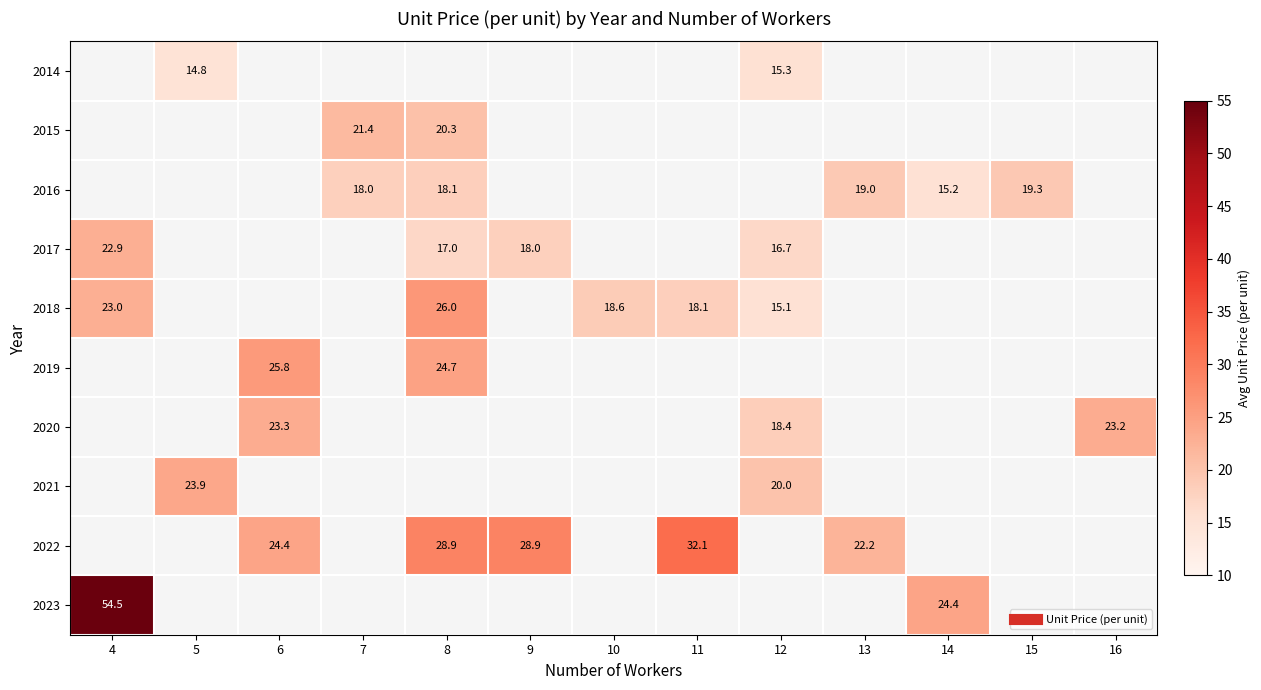

Is it true that 2017 equals 29.7 at 8?

False